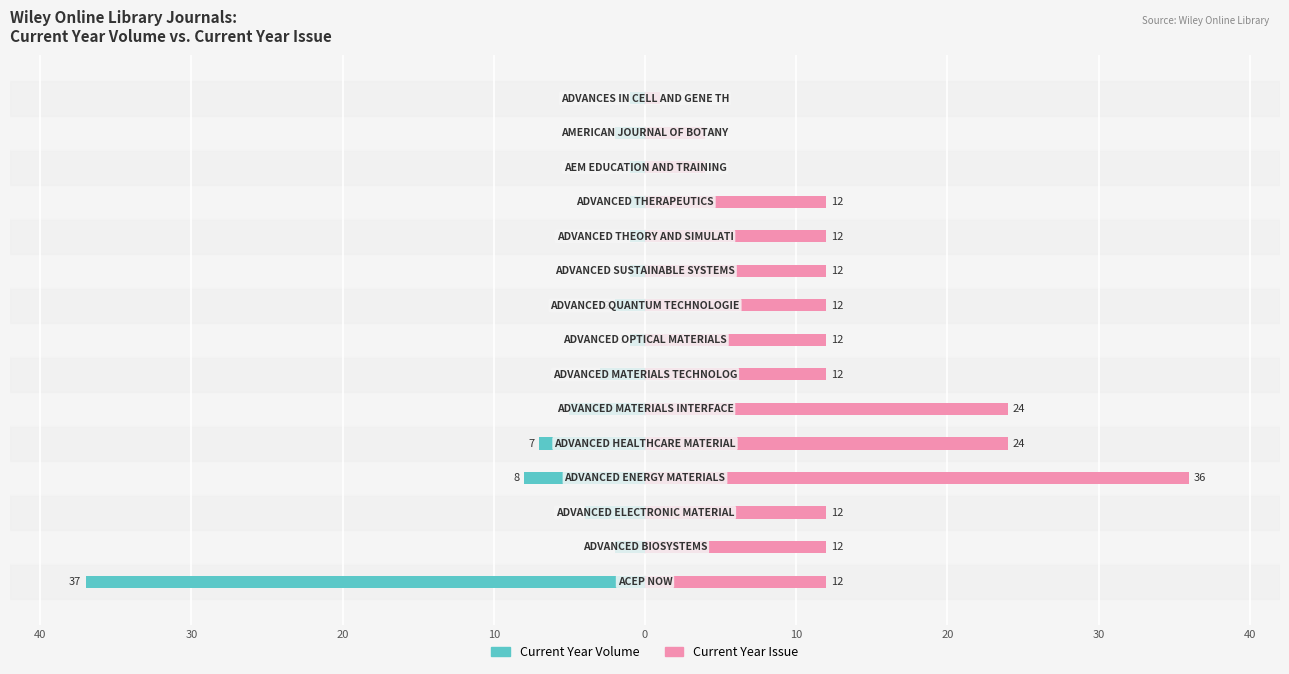

Which series has the largest total across all categories?

Current Year Issue